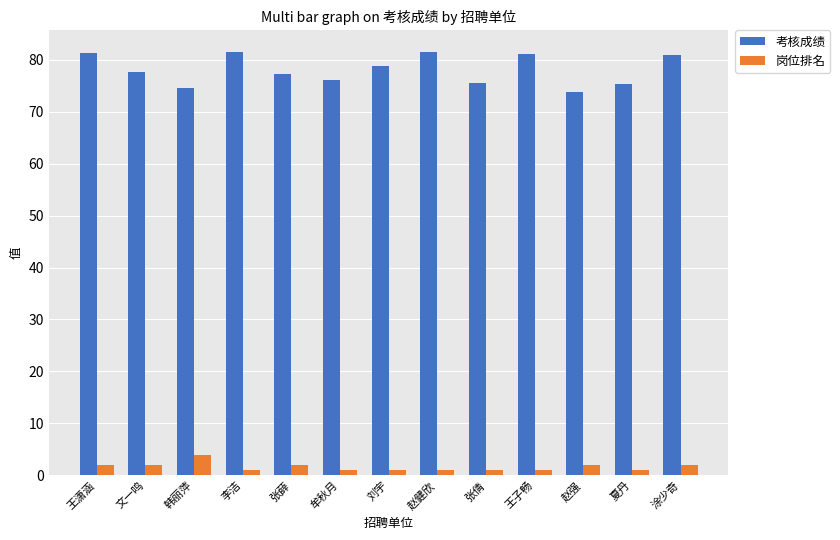

What is the maximum value for 考核成绩?

81.5